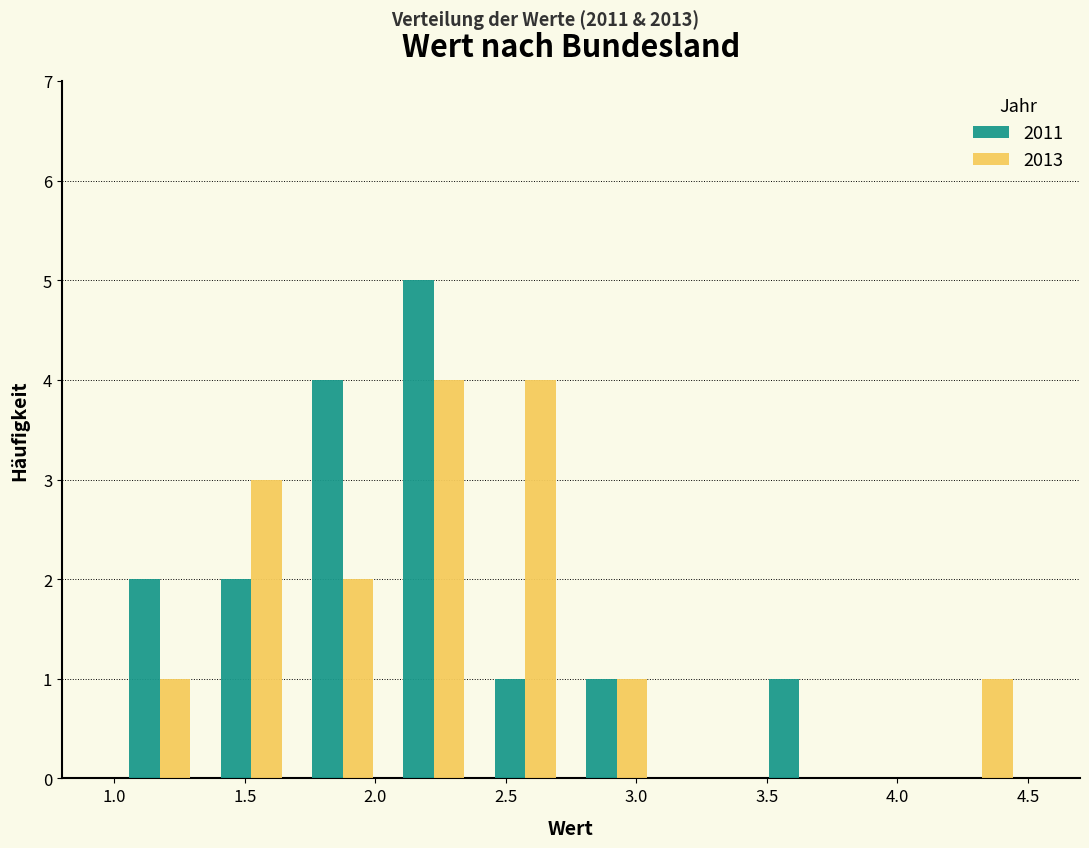

Reading left to right, list every range on the x-axis with the height of the bar of each series over it. The values are not printed on the chart, so give them approximately, as read against the axis.

1.00 to 1.35: 2011=2	2013=1
1.35 to 1.70: 2011=2	2013=3
1.70 to 2.05: 2011=4	2013=2
2.05 to 2.40: 2011=5	2013=4
2.40 to 2.75: 2011=1	2013=4
2.75 to 3.10: 2011=1	2013=1
3.10 to 3.45: 2011=0	2013=0
3.45 to 3.80: 2011=1	2013=0
3.80 to 4.15: 2011=0	2013=0
4.15 to 4.50: 2011=0	2013=1